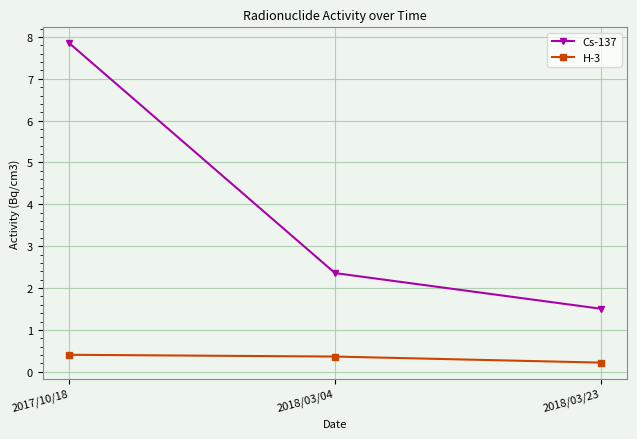

Which series has the largest total across all categories?

Cs-137